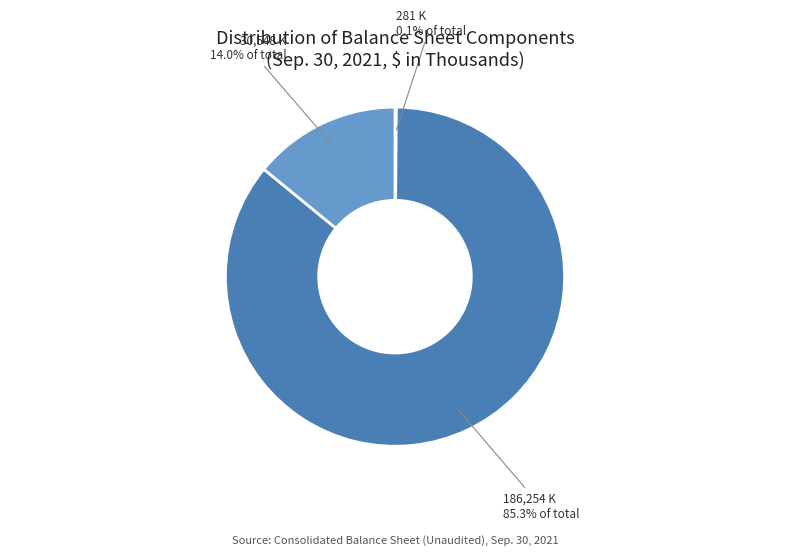

What is the largest slice in the pie chart?

Common stock
issued (shares)